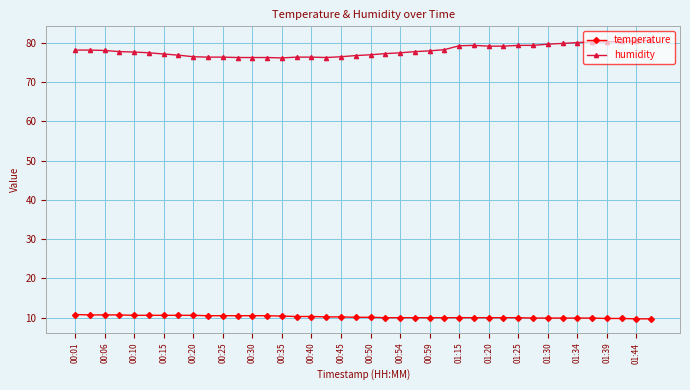

What is the value of the humidity point at the 20th from the left?

76.8